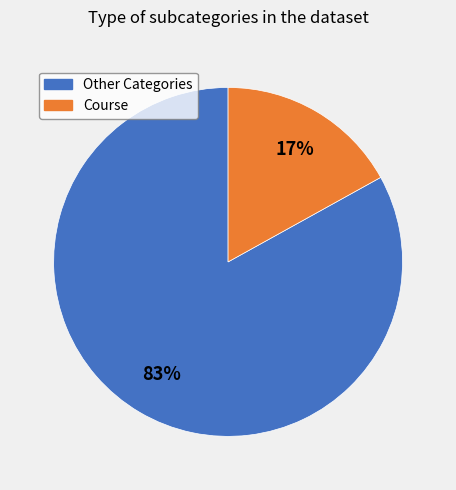

Which slice is the smallest?

Course